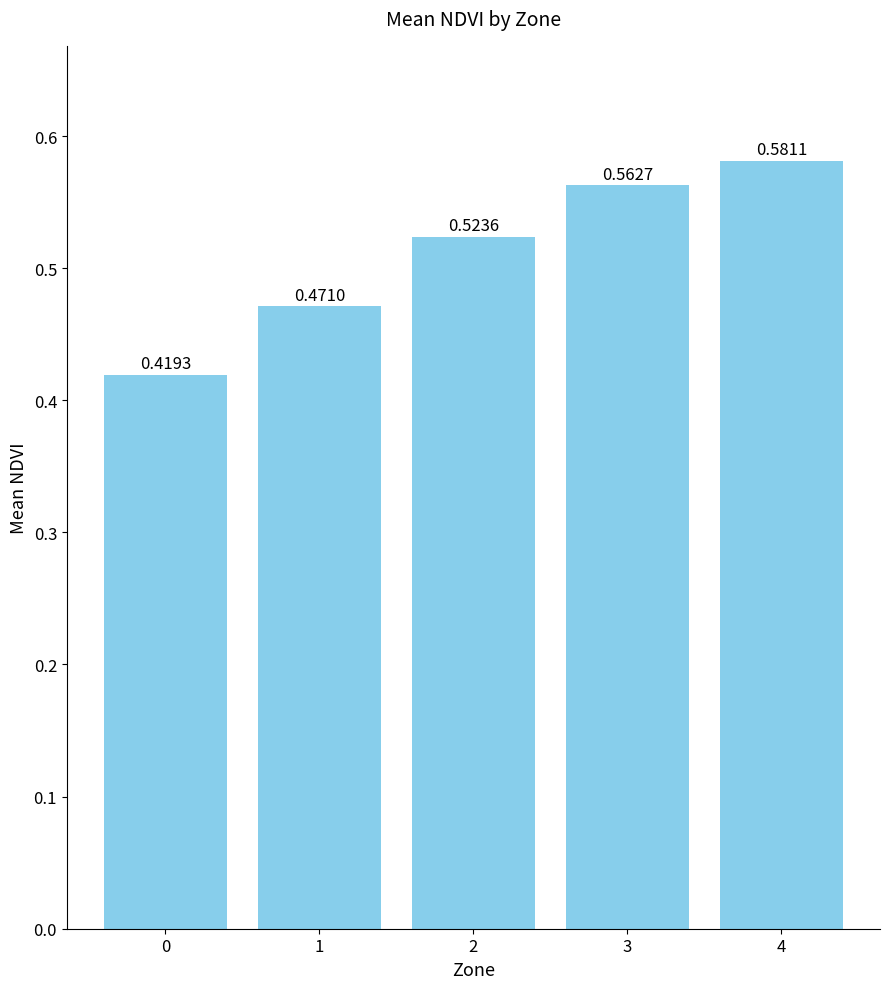

What is the change in value from 0 to 4?

+0.2